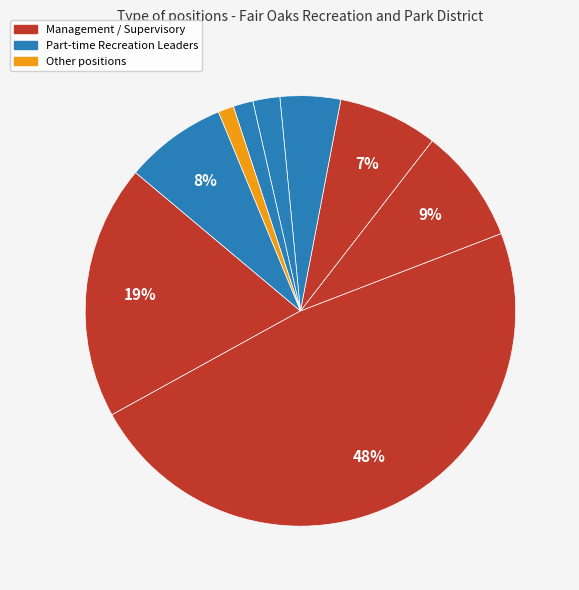

Is there a majority slice in this chart?

No